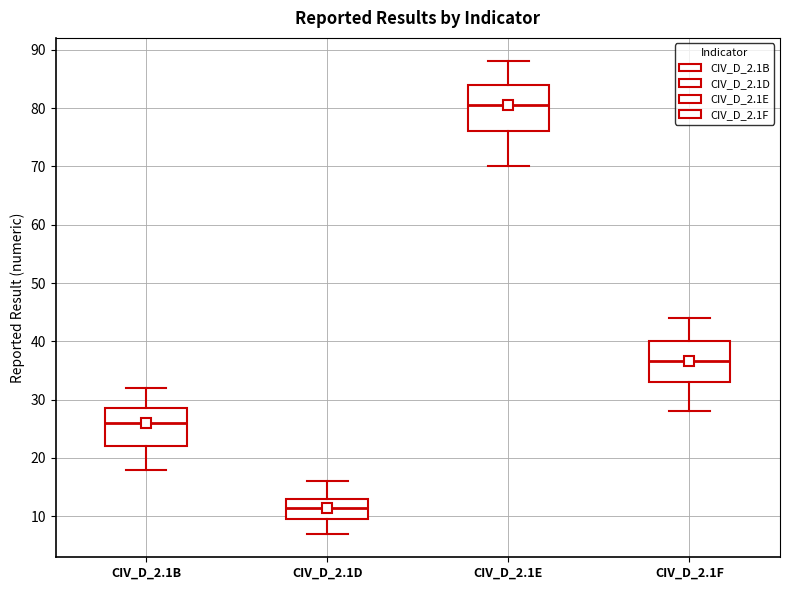

Which box has the lowest median line?

CIV_D_2.1D